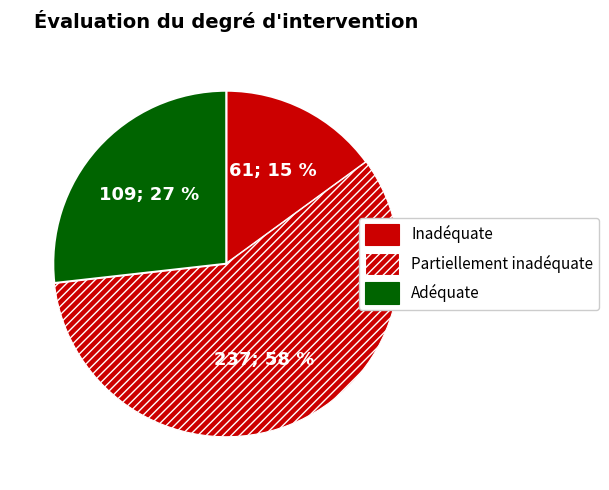

Count the number of slices in the pie.

3